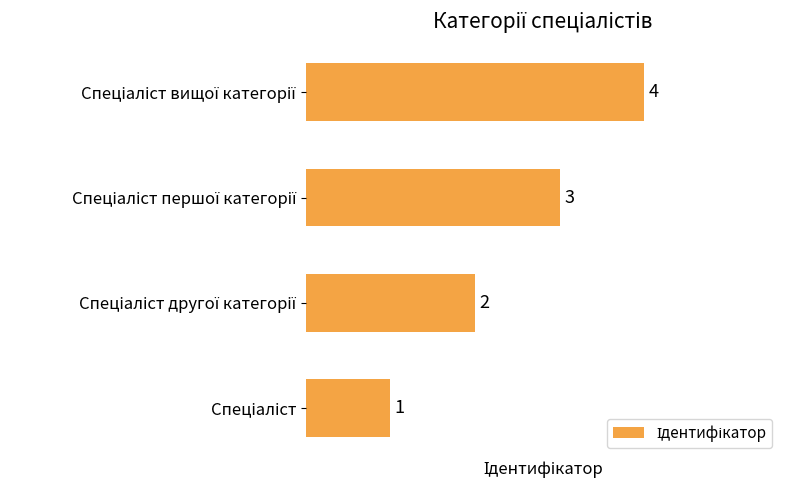

Count the values in the range 2 to 4.

3